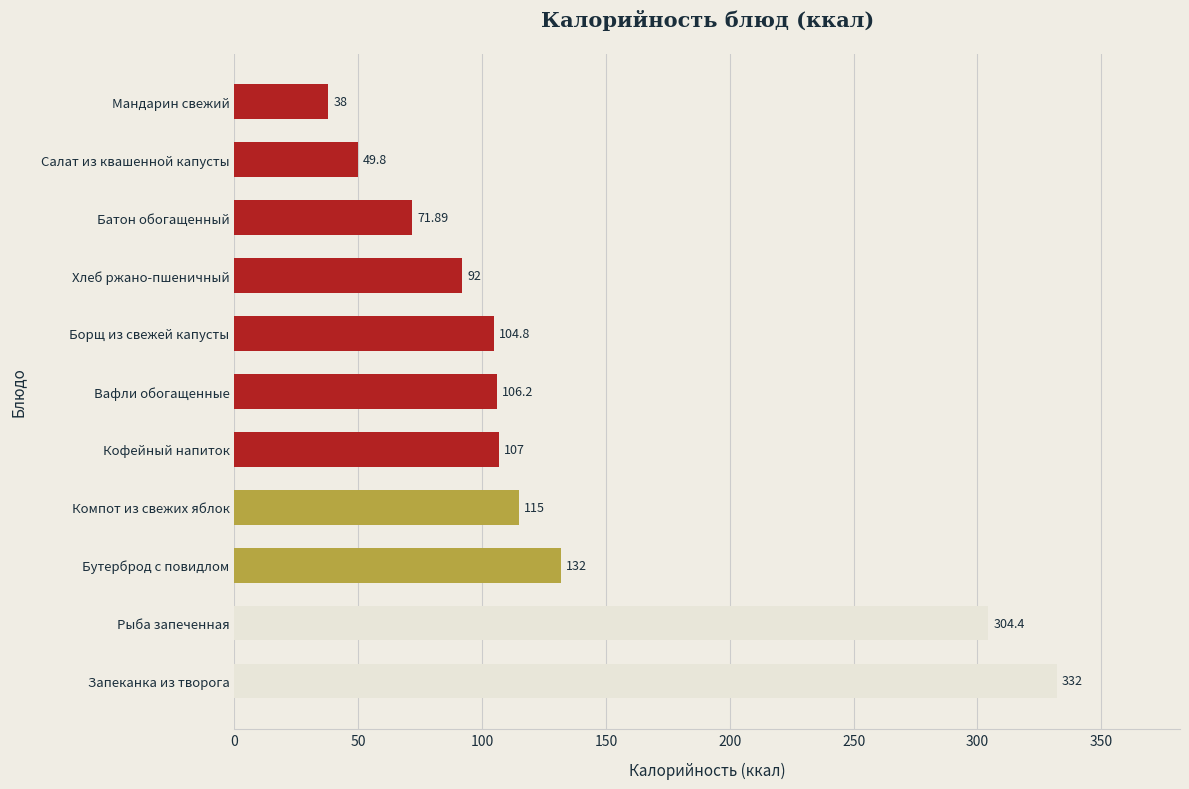

What is the average value?

132.1